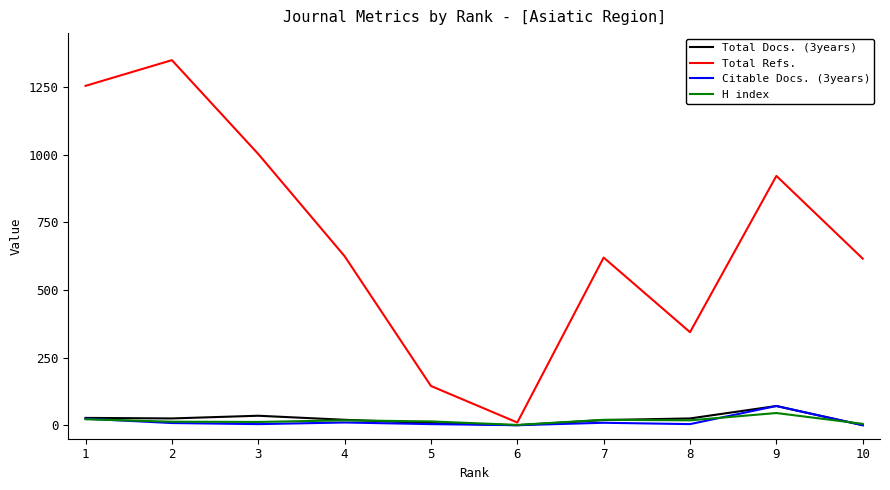

Which series has the largest range (max minus min)?

Total Refs.